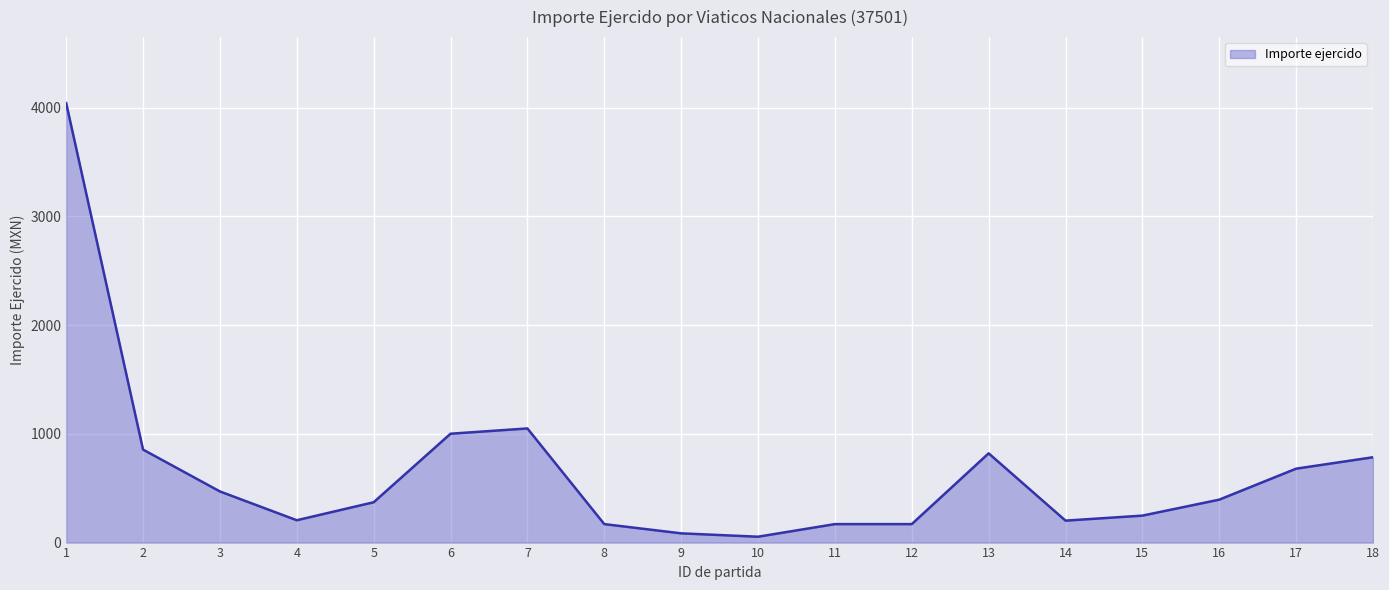

What is the change in value from 7 to 13?

-229.0